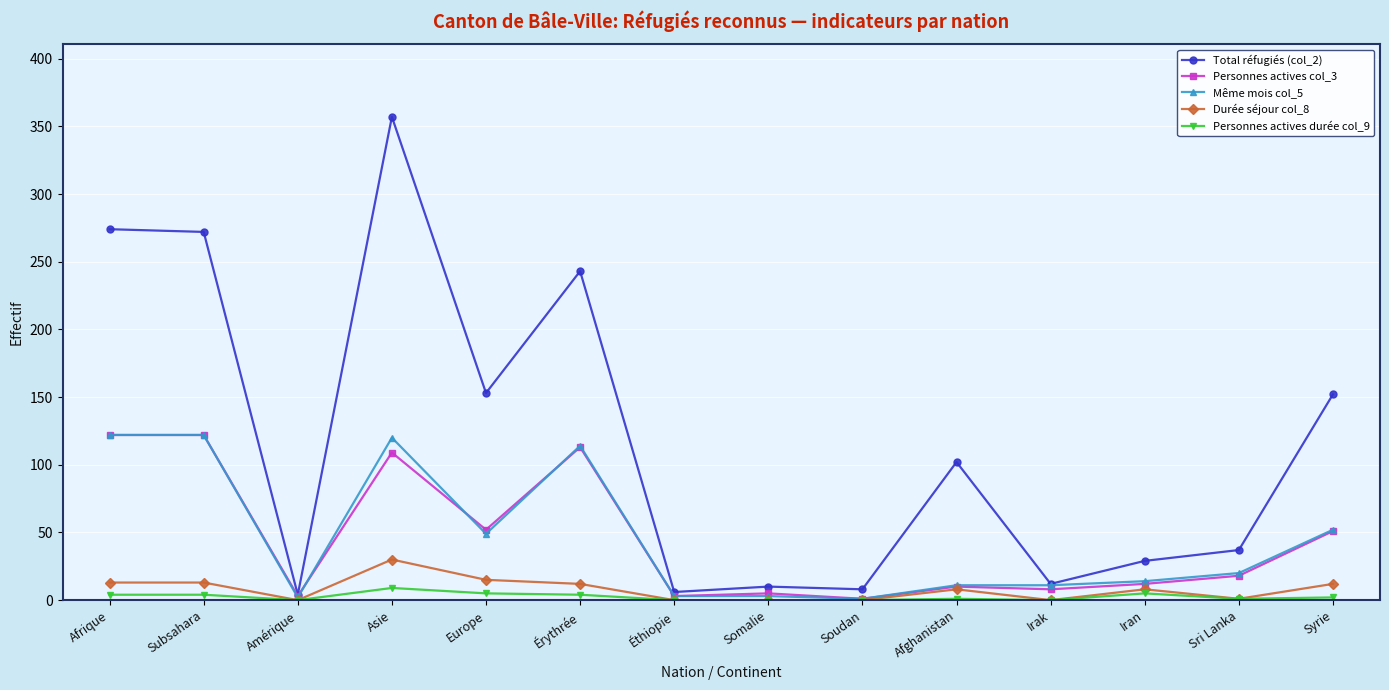

True or false: Durée séjour col_8 has more than 0 interior local peaks.

True